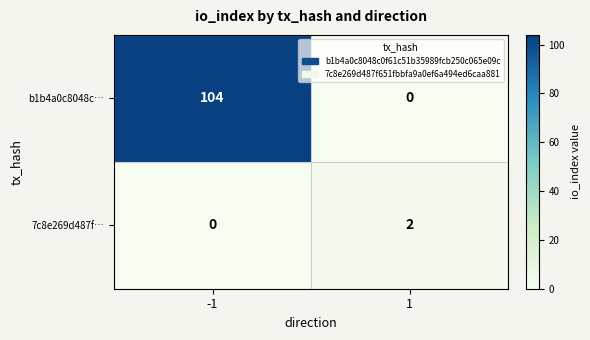

What is the greatest value displayed?

104